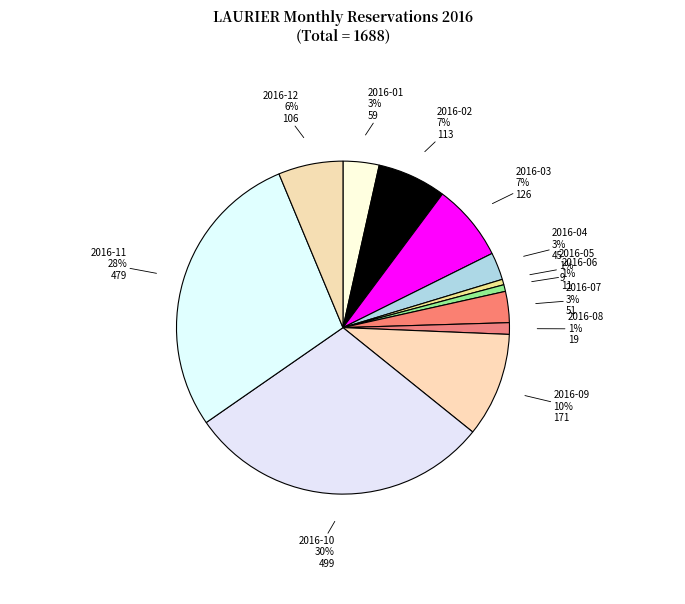

Which slice is the largest?

2016-10